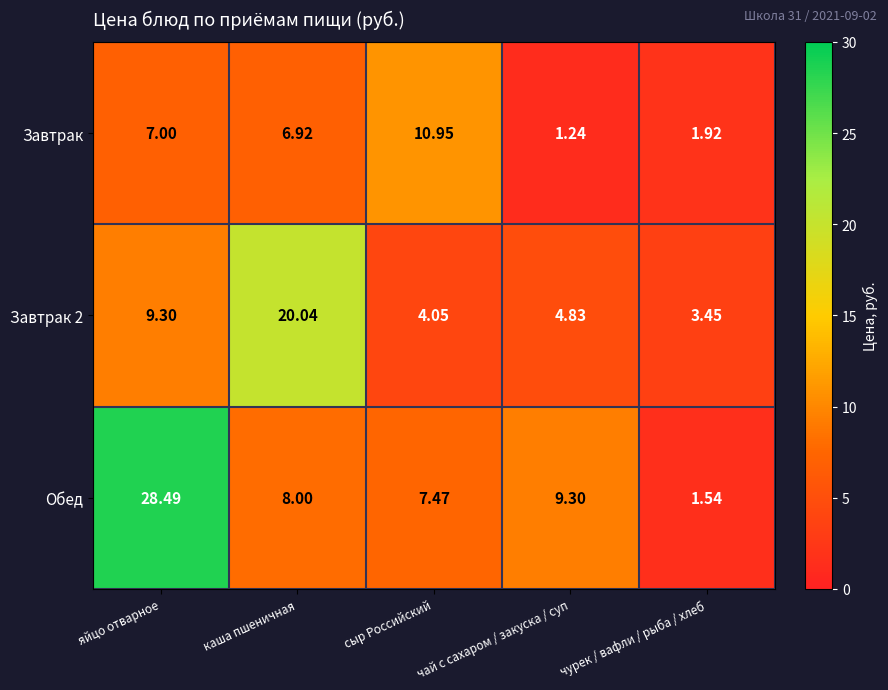

Where does the Завтрак 2 series first go above 4?

яйцо отварное